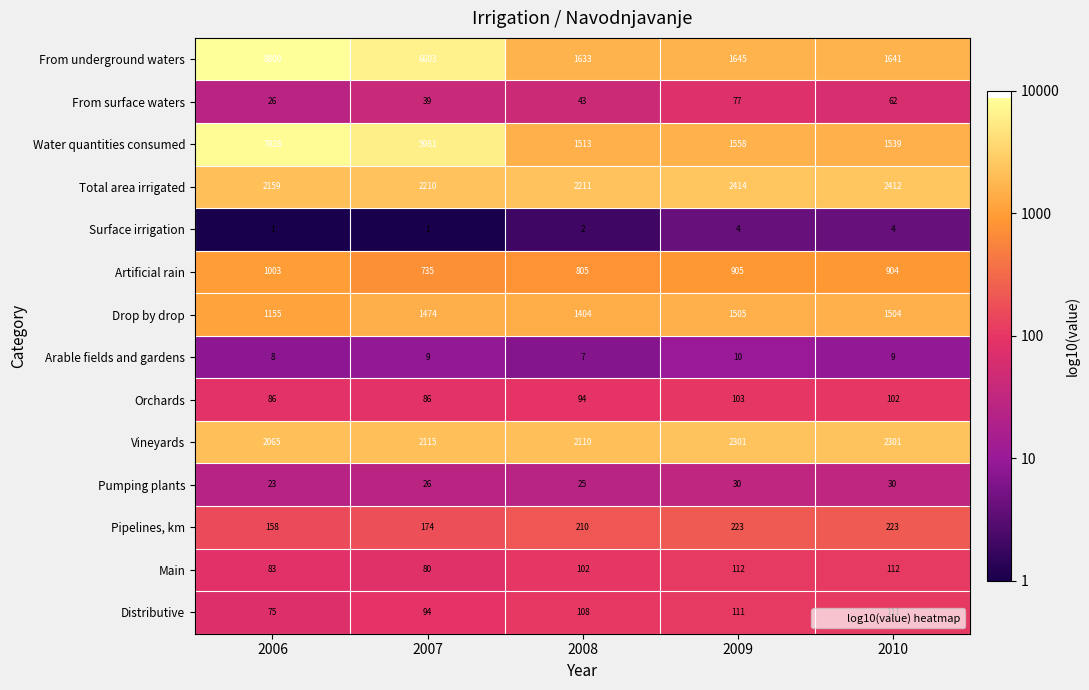

What is the difference between the Vineyards values at 2010 and 2007?

186